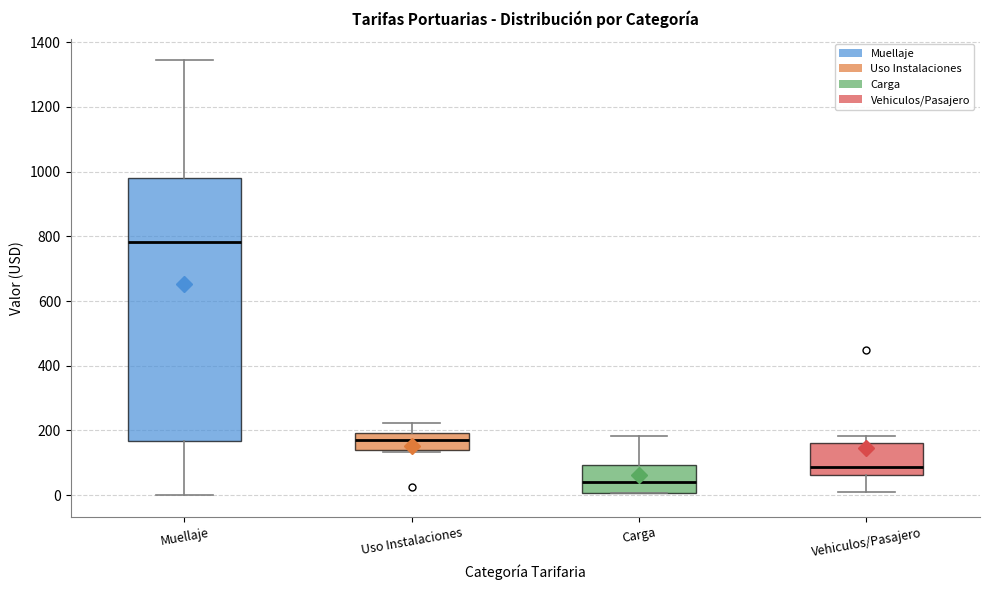

Which box's median line is the lowest?

Carga